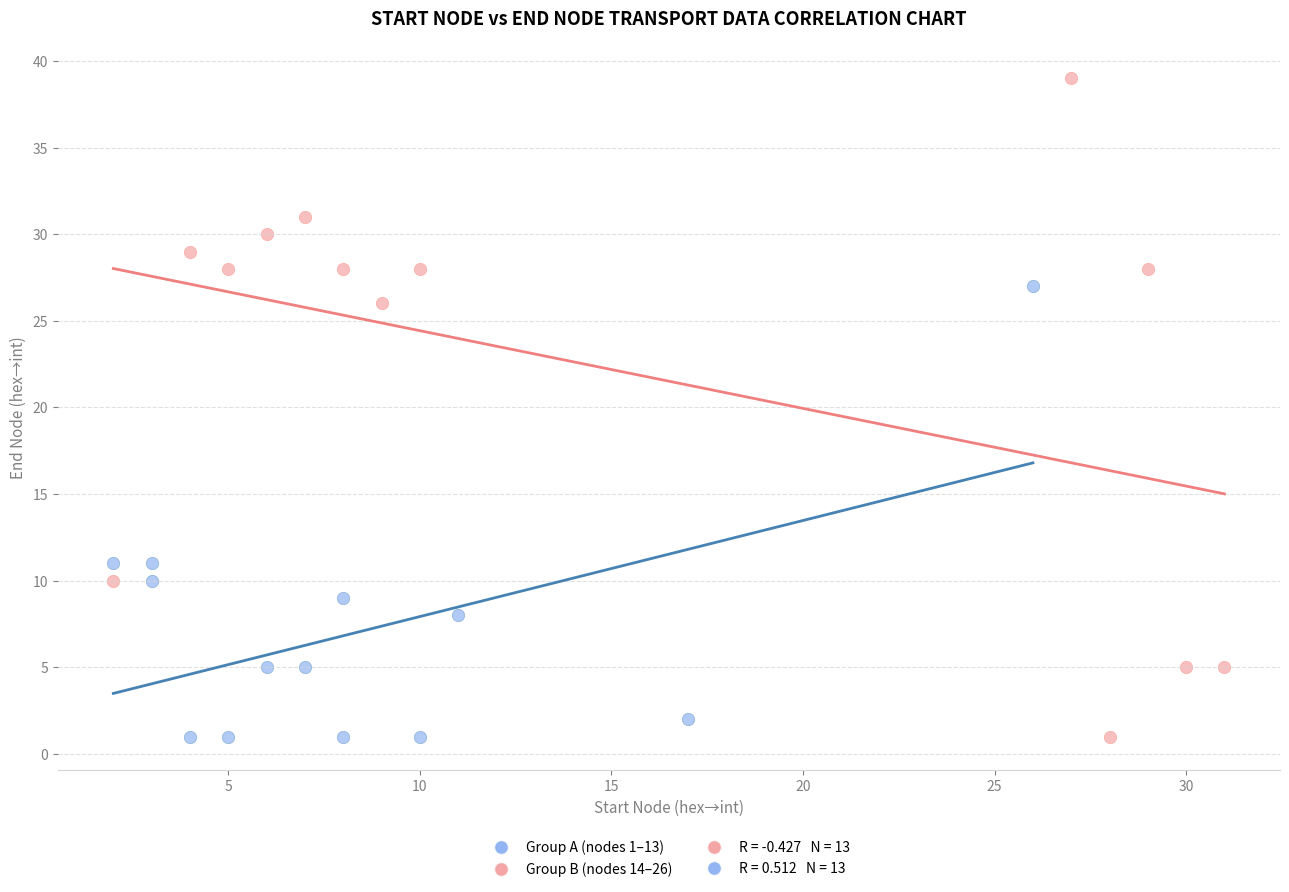

Which series has the largest Y range (max minus min)?

Group B (nodes 14–26)